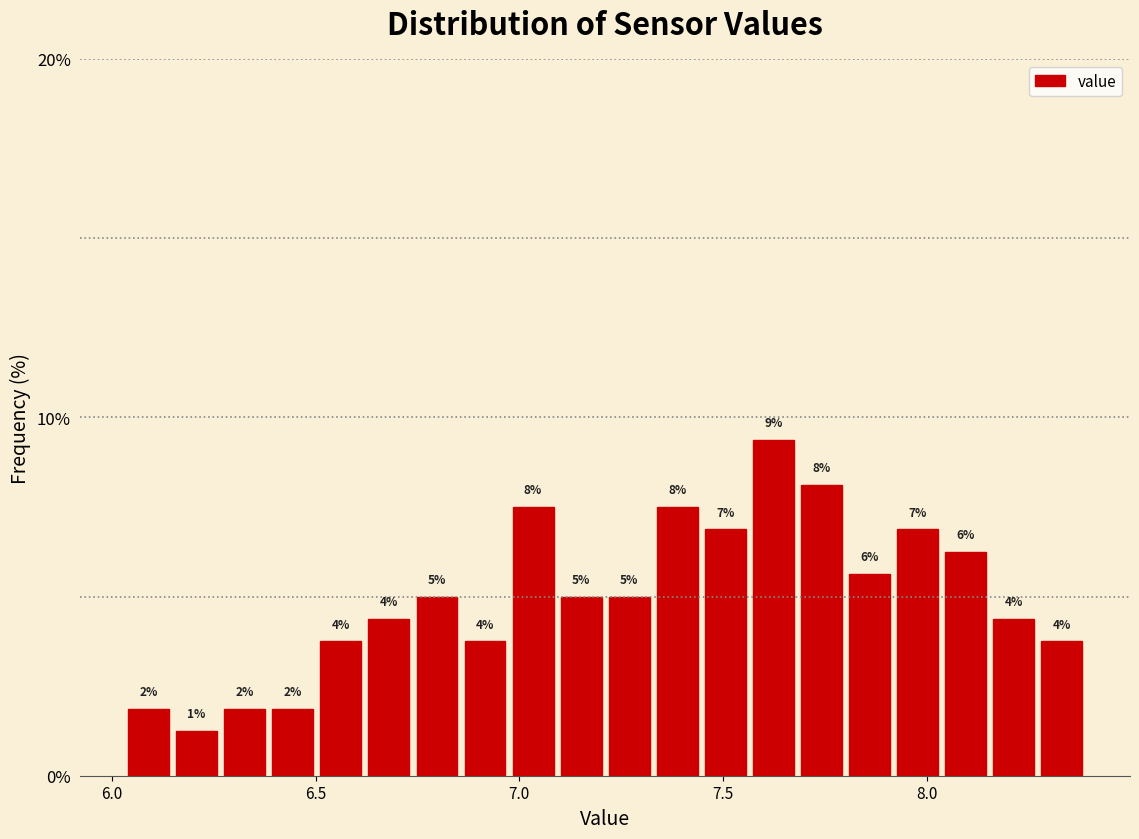

Read against the x-axis, roughly where is the centre of the tallest bar?

7.60